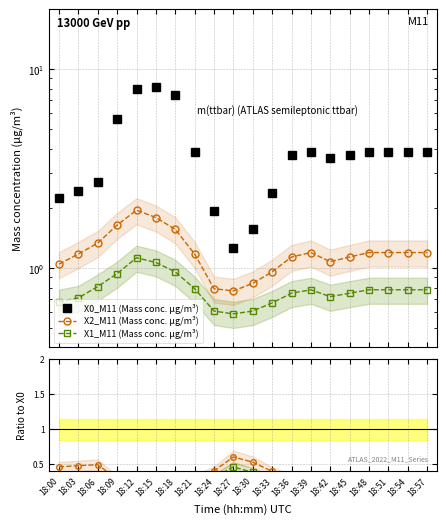

Between 18:45 and 18:18, which is larger?

18:18